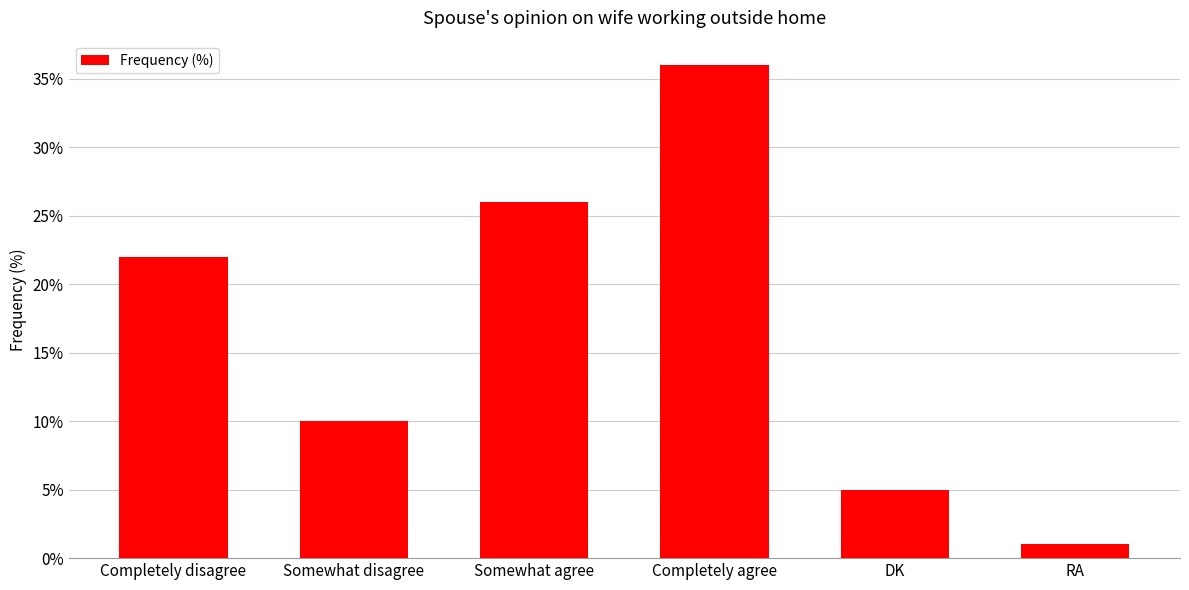

Does the chart contain stacked bars?

No